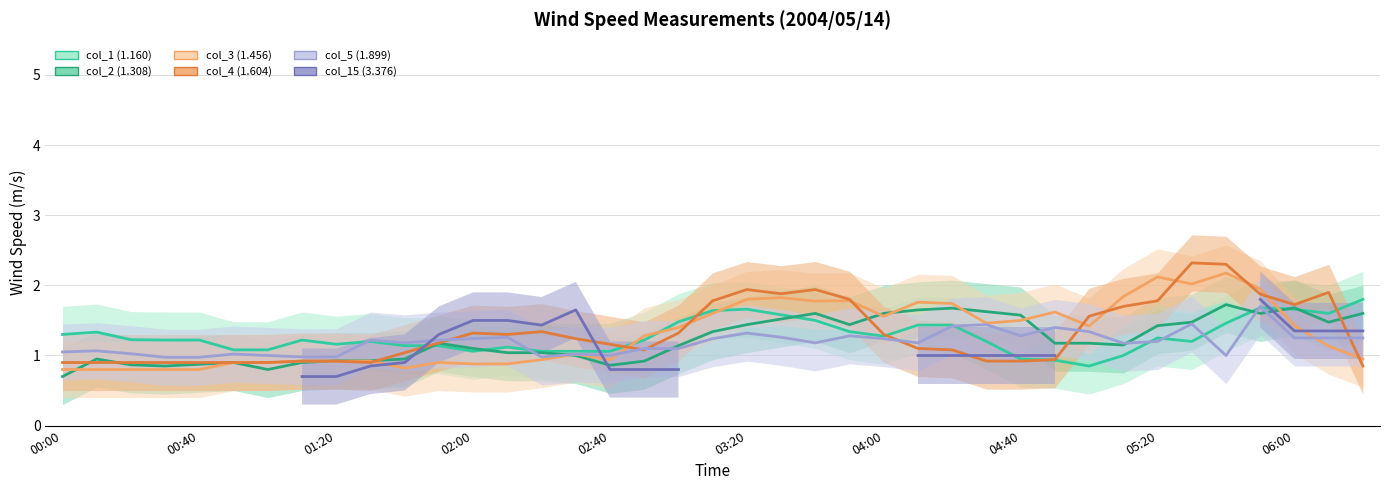

Is it true that col_4 (1.604) equals 0.4 at 00:40?

False